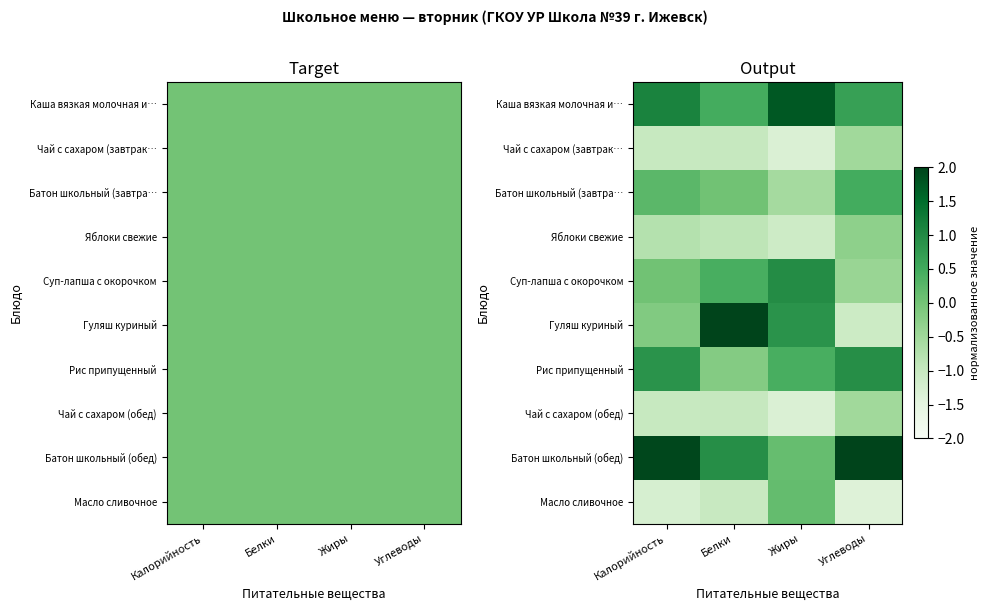

How many negative values does the Масло сливочное series have?

3